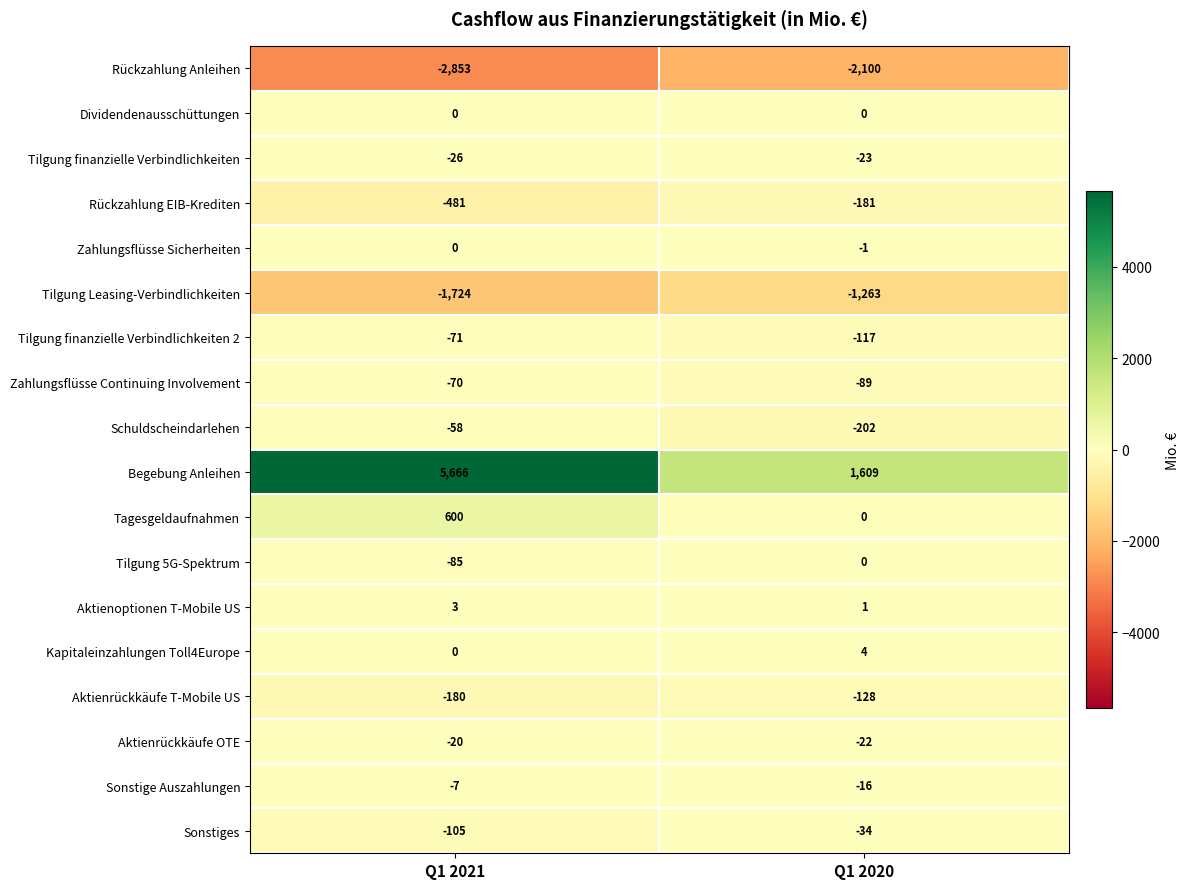

Between Q1 2021 and Q1 2020, which series saw the biggest shift?

Begebung Anleihen